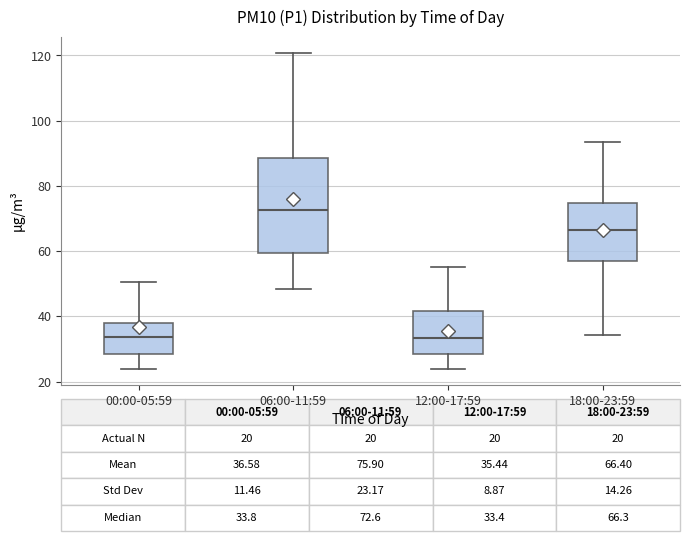

Which box's median line is the highest?

06:00-11:59